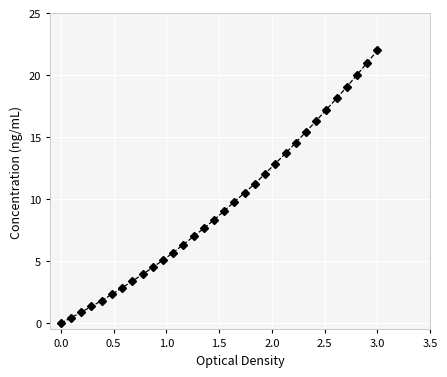

Reading left to right, extract all data points from this chart.

0.0	0.4	0.9	1.4	1.8	2.3	2.9	3.4	3.9	4.5	5.1	5.7	6.3	7.0	7.7	8.3	9.1	9.8	10.5	11.3	12.1	12.9	13.7	14.6	15.4	16.3	17.2	18.1	19.1	20.0	21.0	22.0